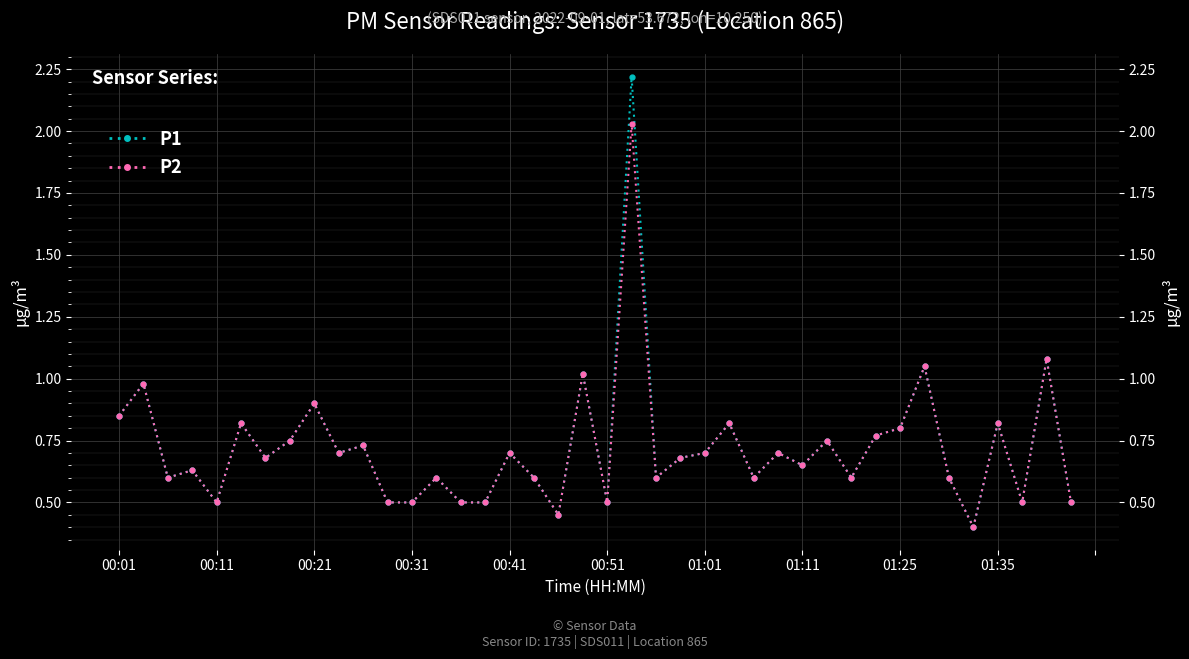

What is the maximum value shown in the chart?

2.2